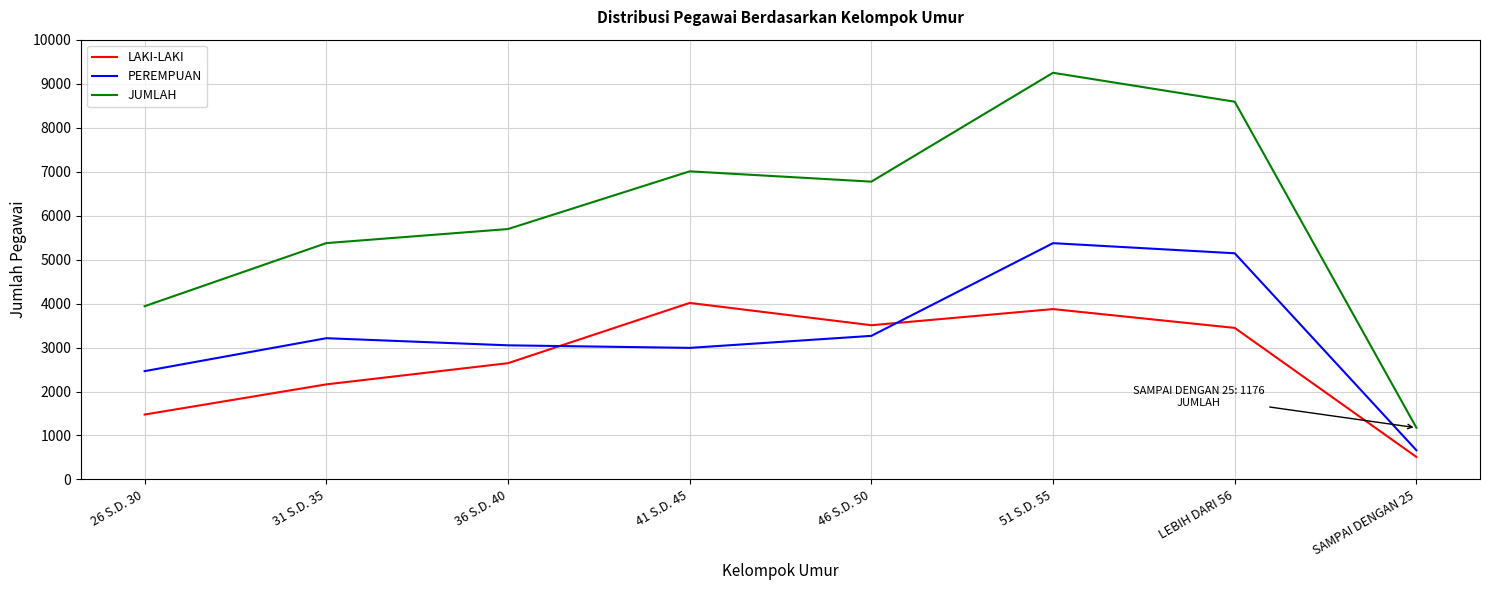

Reading left to right, transcribe all the data shown in this chart.

LAKI-LAKI: 26 S.D. 30=1476	31 S.D. 35=2162	36 S.D. 40=2644	41 S.D. 45=4014	46 S.D. 50=3507	51 S.D. 55=3874	LEBIH DARI 56=3446	SAMPAI DENGAN 25=512
PEREMPUAN: 26 S.D. 30=2463	31 S.D. 35=3212	36 S.D. 40=3050	41 S.D. 45=2992	46 S.D. 50=3265	51 S.D. 55=5373	LEBIH DARI 56=5143	SAMPAI DENGAN 25=664
JUMLAH: 26 S.D. 30=3939	31 S.D. 35=5374	36 S.D. 40=5694	41 S.D. 45=7006	46 S.D. 50=6772	51 S.D. 55=9247	LEBIH DARI 56=8589	SAMPAI DENGAN 25=1176